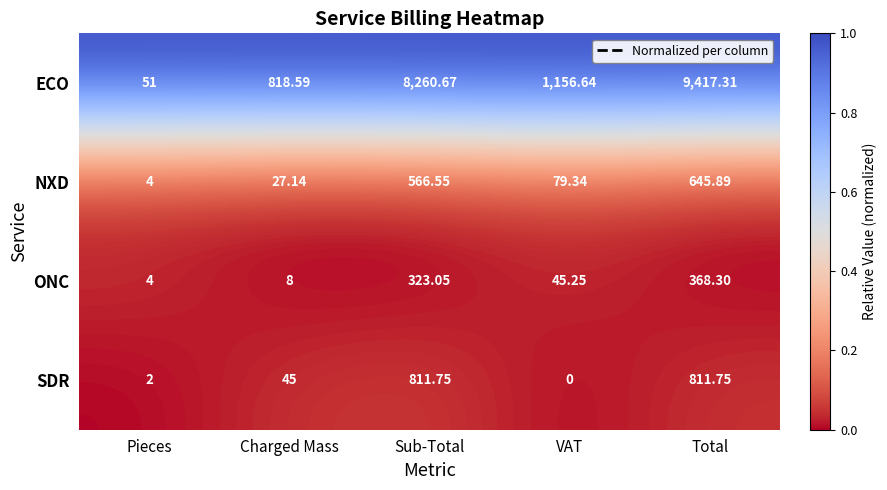

Where does the ONC series first go above 45?

Sub-Total